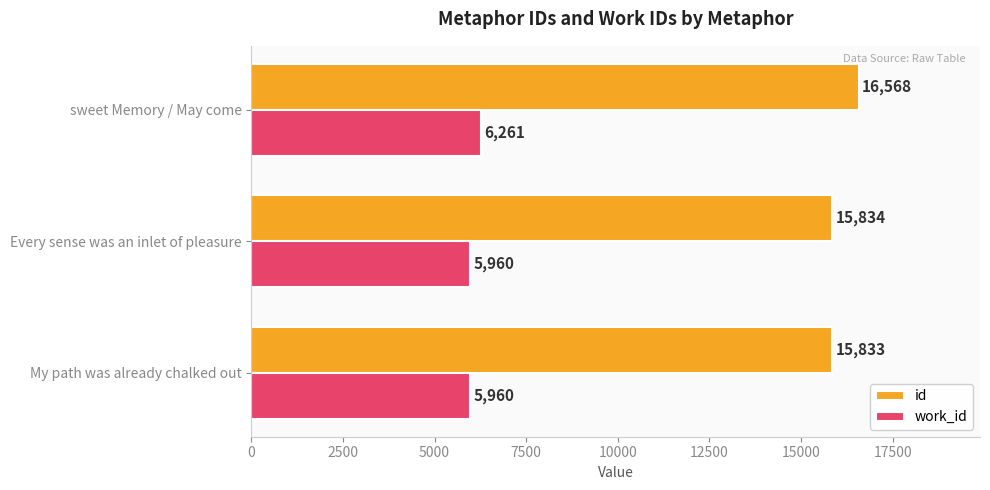

List the series in order of their peak value, highest first.

id, work_id